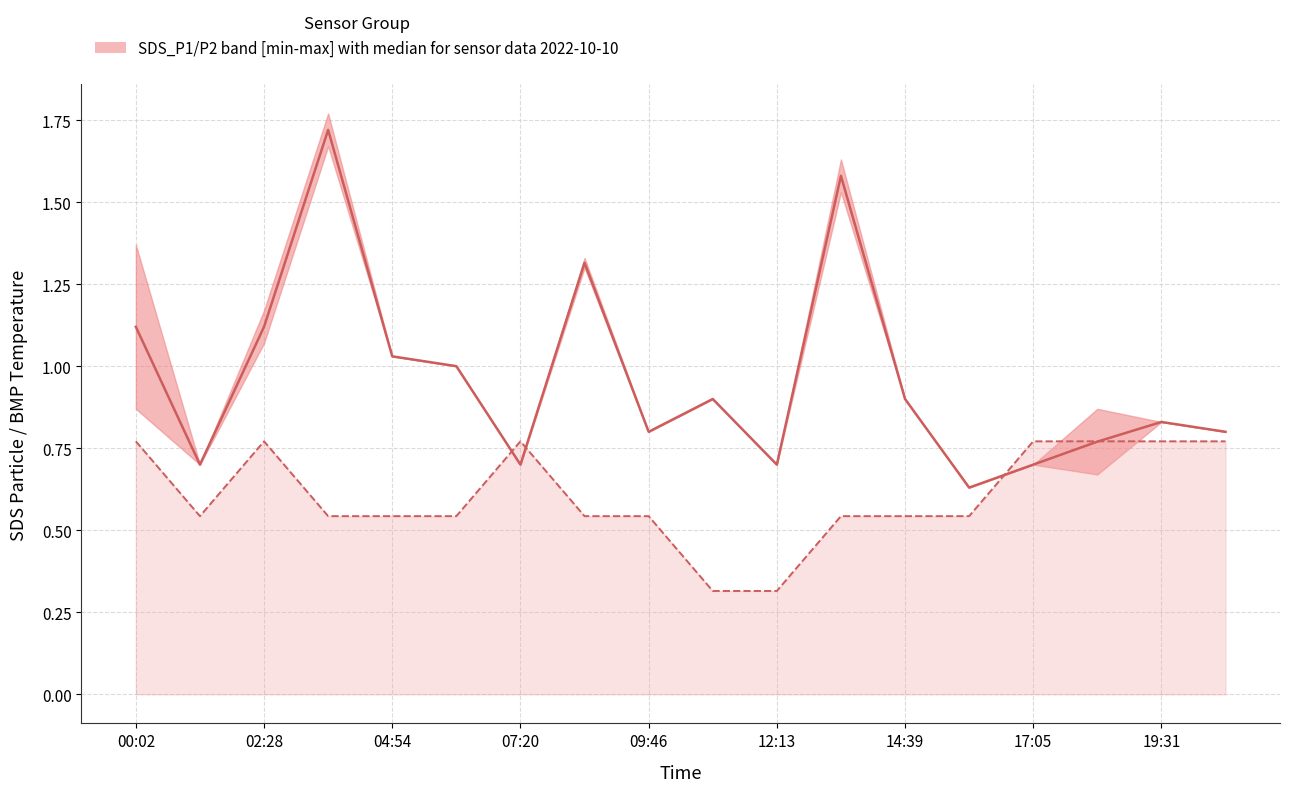

How many intersections are there between SDS median and BMP temperature median (scaled)?

4